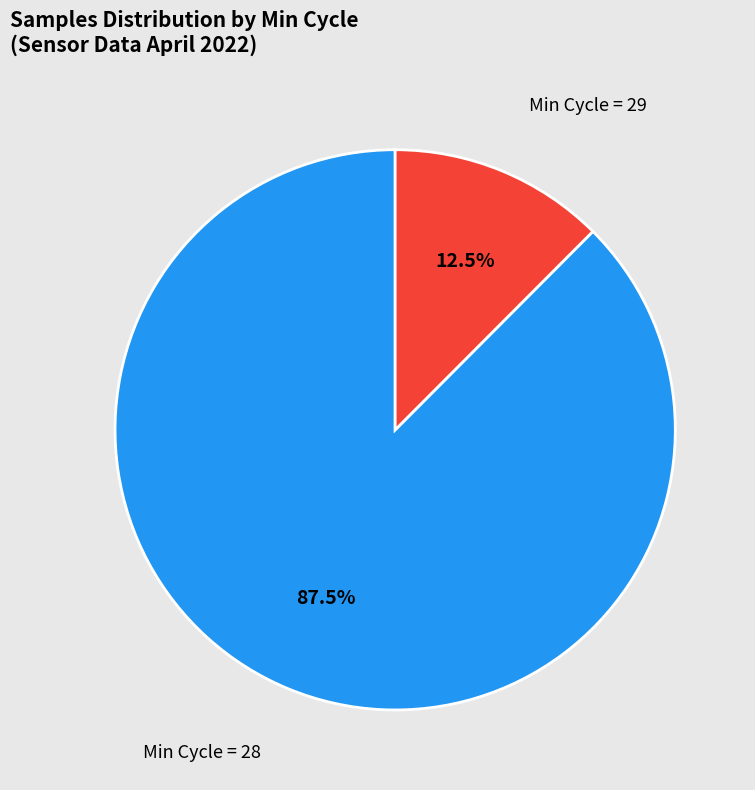

How many segments does this pie chart have?

2